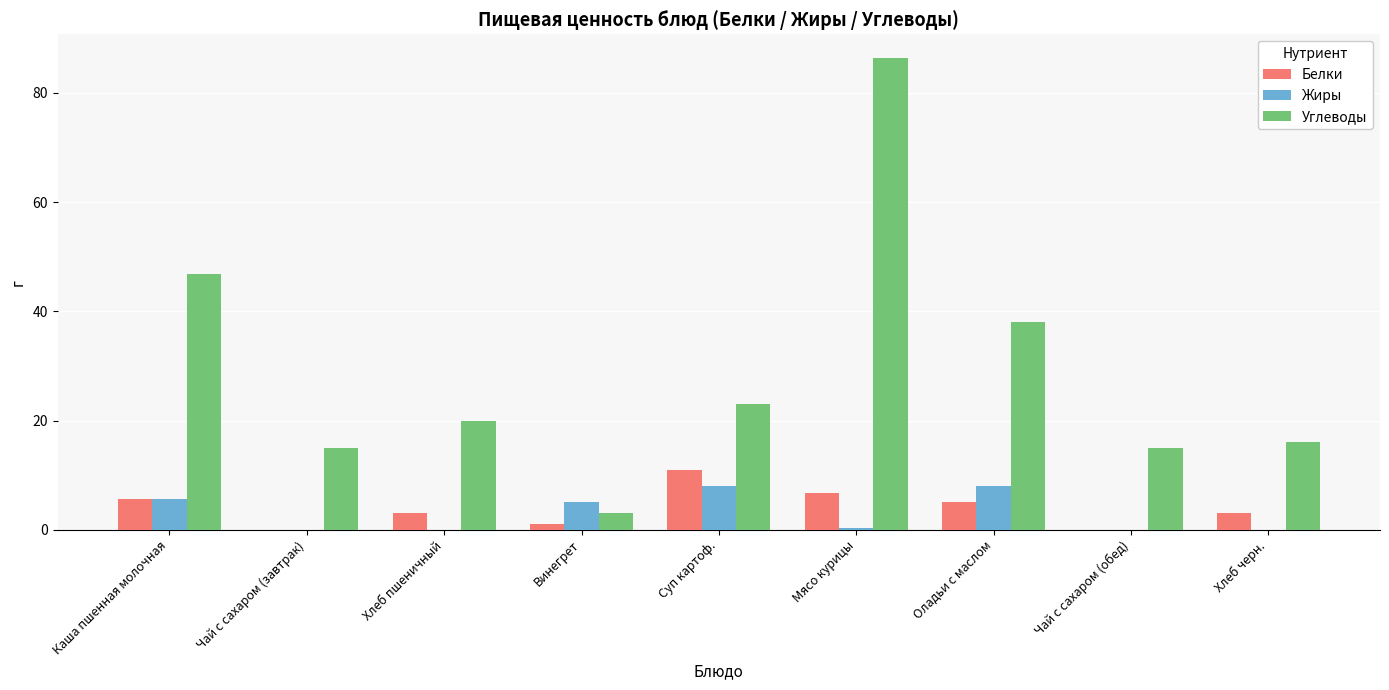

What is the maximum value shown in the chart?

86.4